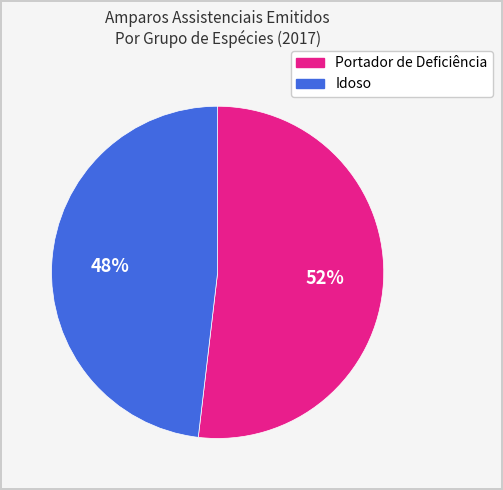

What is the smallest slice in the pie chart?

Idoso